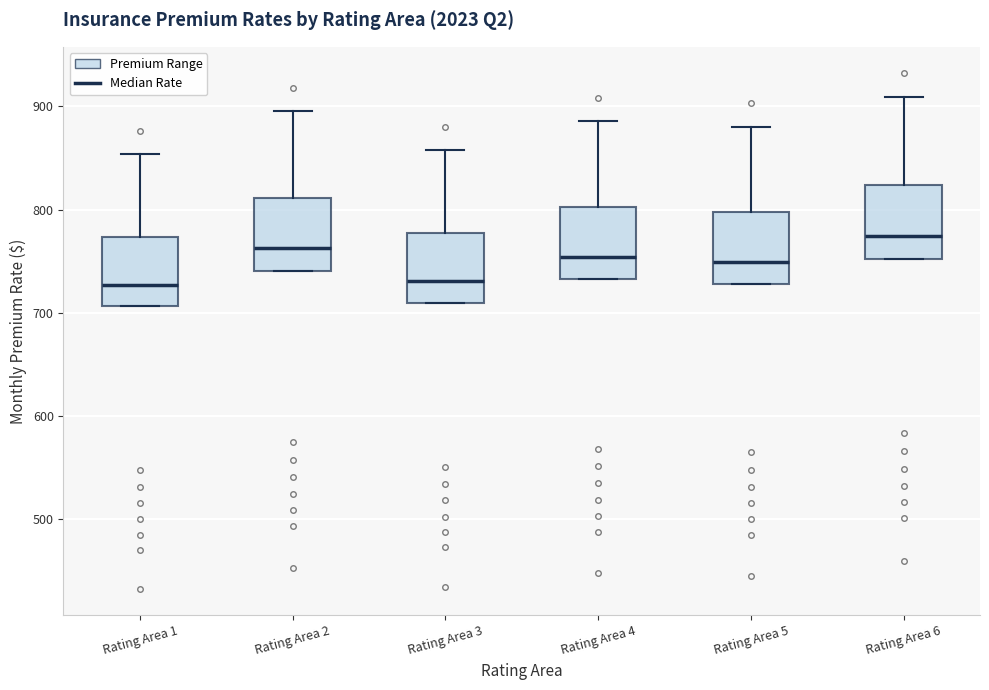

Reading left to right, read every box against the y-axis: the position of its median line, the range the box covers, and the ends of its whiskers. The values are not printed on the chart, so give them approximately, as read against the axis.

Rating Area 1: median 730, box 710 to 770, whiskers 710 to 850
Rating Area 2: median 760, box 740 to 810, whiskers 740 to 890
Rating Area 3: median 730, box 710 to 780, whiskers 710 to 860
Rating Area 4: median 750, box 730 to 800, whiskers 730 to 890
Rating Area 5: median 750, box 730 to 800, whiskers 730 to 880
Rating Area 6: median 770, box 750 to 820, whiskers 750 to 910